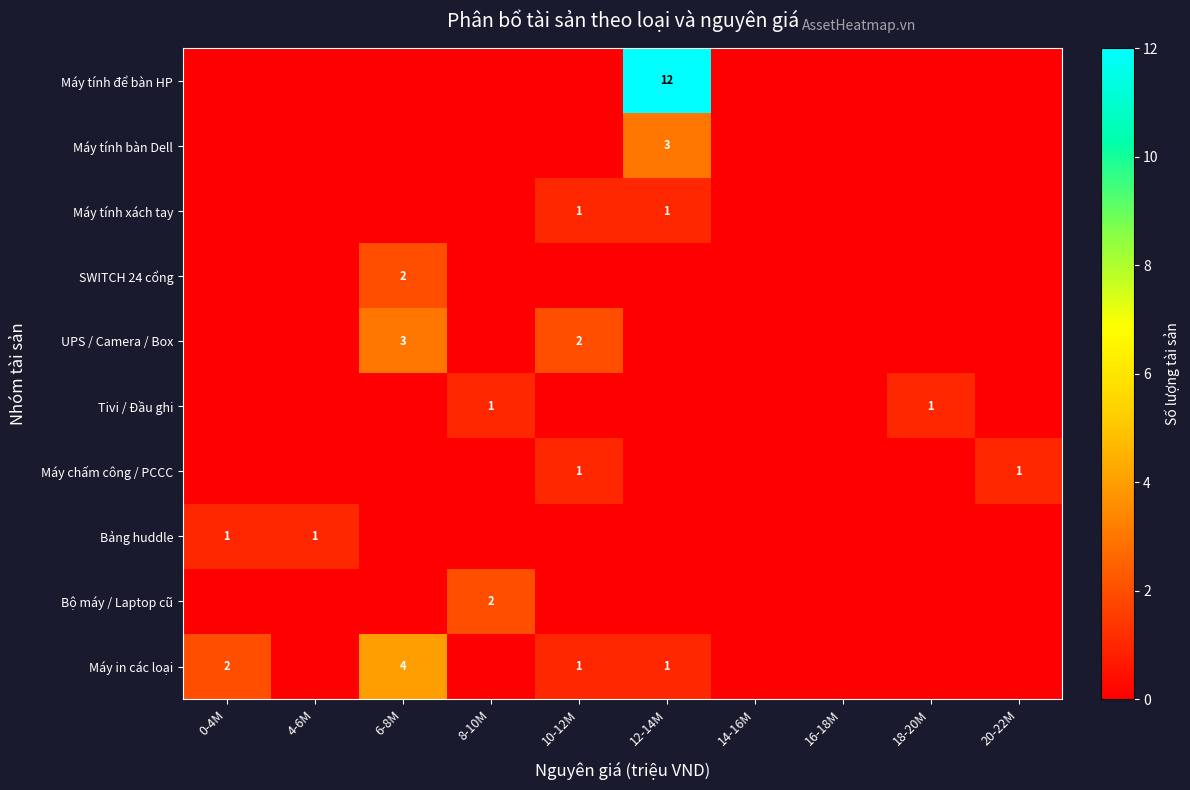

At how many categories does at least one series exceed 4?

1